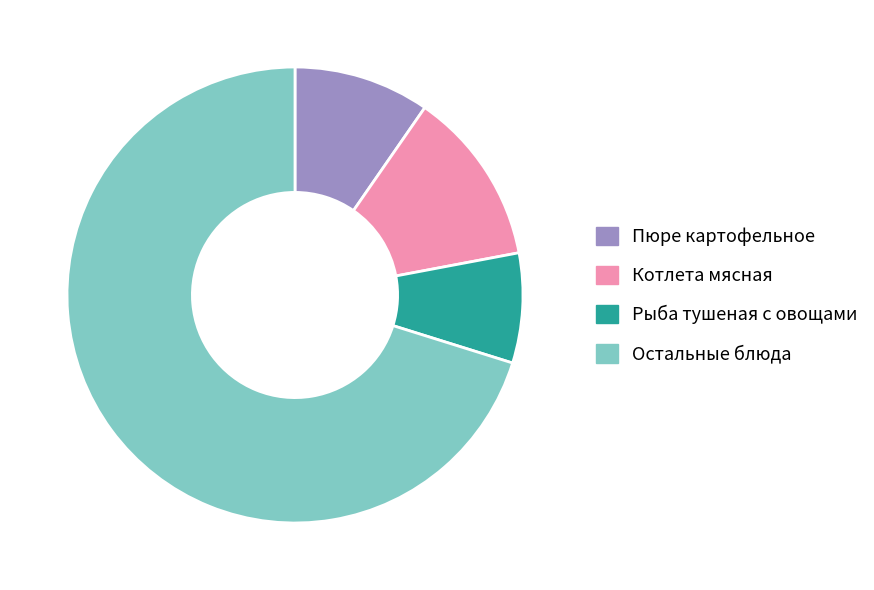

How many slices are in this pie chart?

4